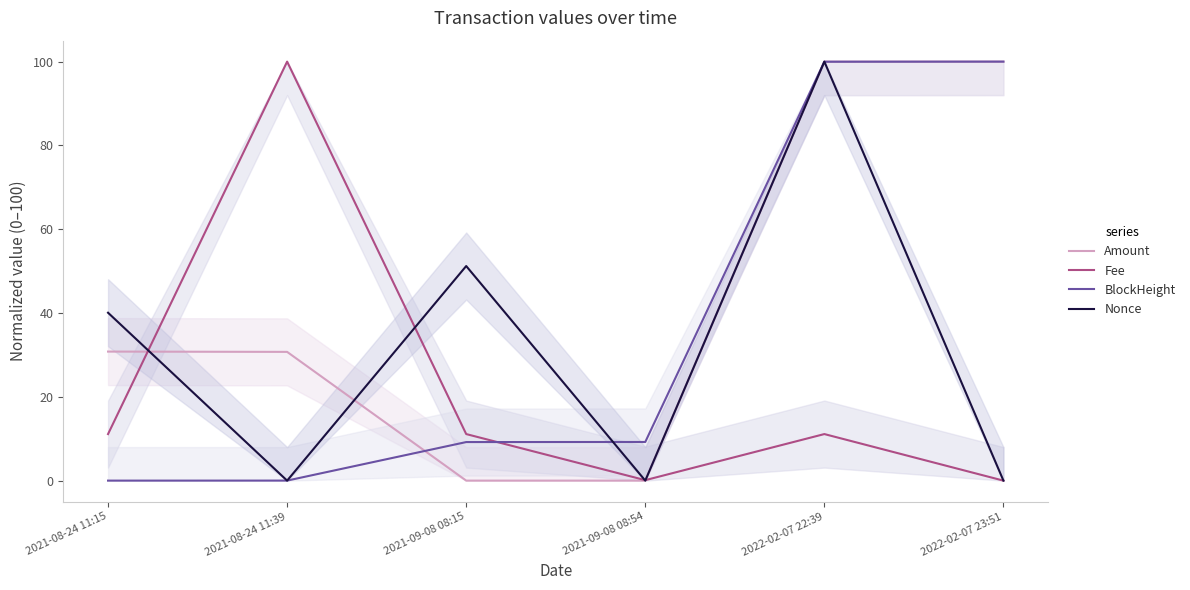

Where do BlockHeight and Amount first cross each other?

2021-08-24 11:39 and 2021-09-08 08:15